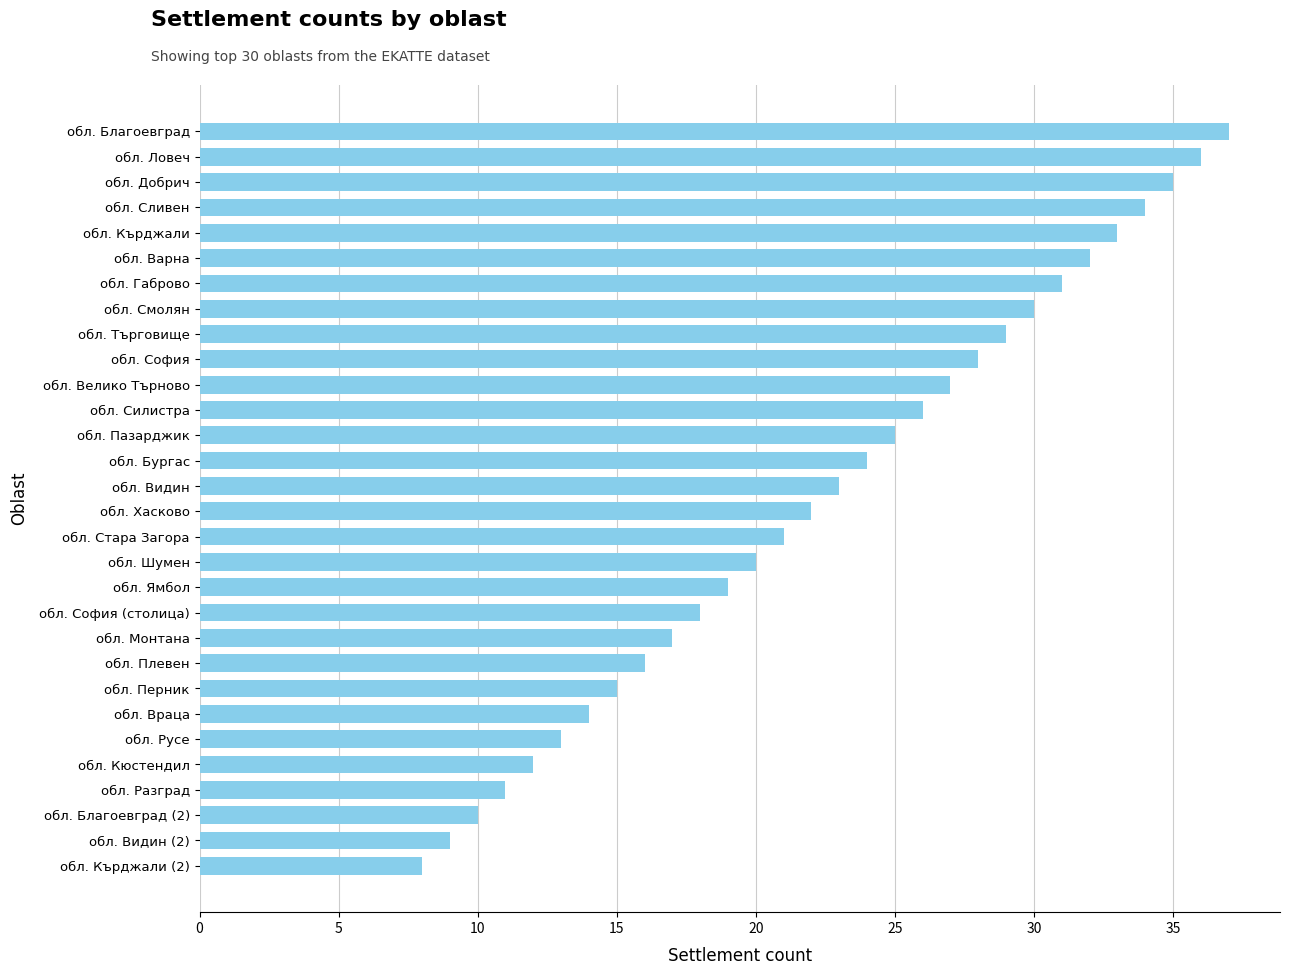

Reading bottom to top, what are all the values shown in this chart?

8	9	10	11	12	13	14	15	16	17	18	19	20	21	22	23	24	25	26	27	28	29	30	31	32	33	34	35	36	37